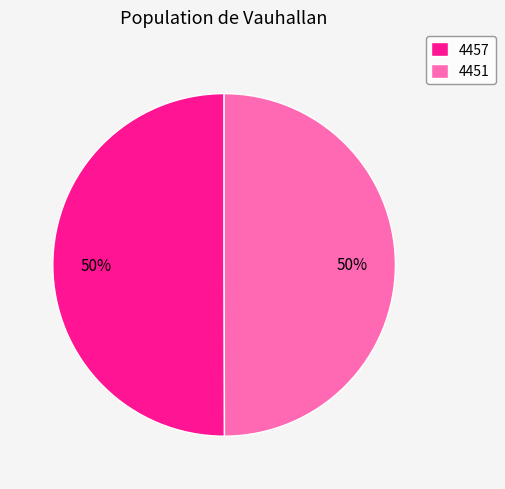

Combined, do 4457 and 4451 account for over 50%?

Yes